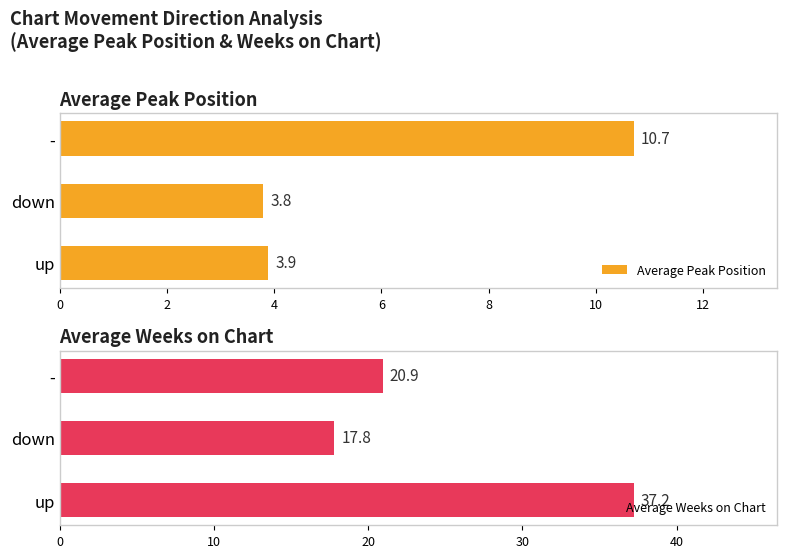

What is the average value of the Average Peak Position series?

6.1